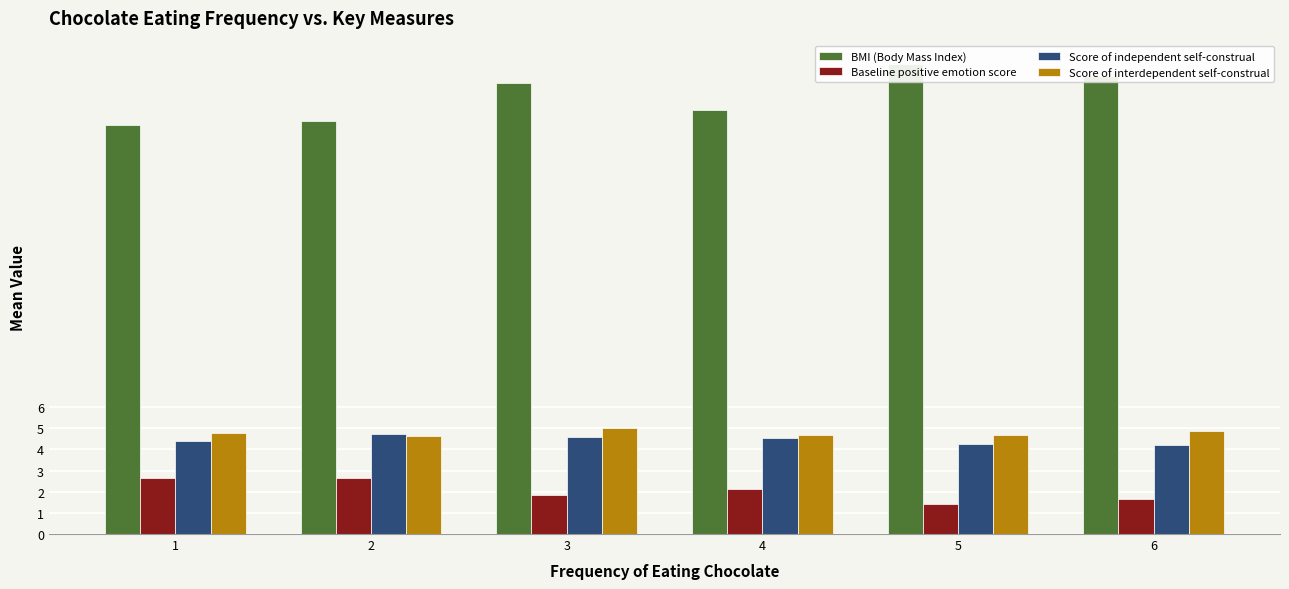

Which has a higher value, 1 or 5?

5